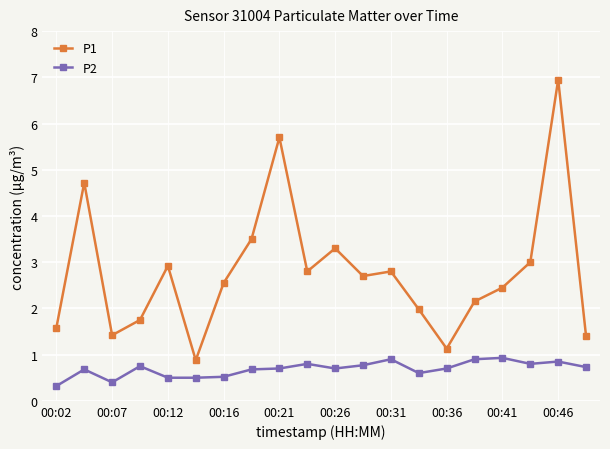

Count the number of data series in this chart.

2